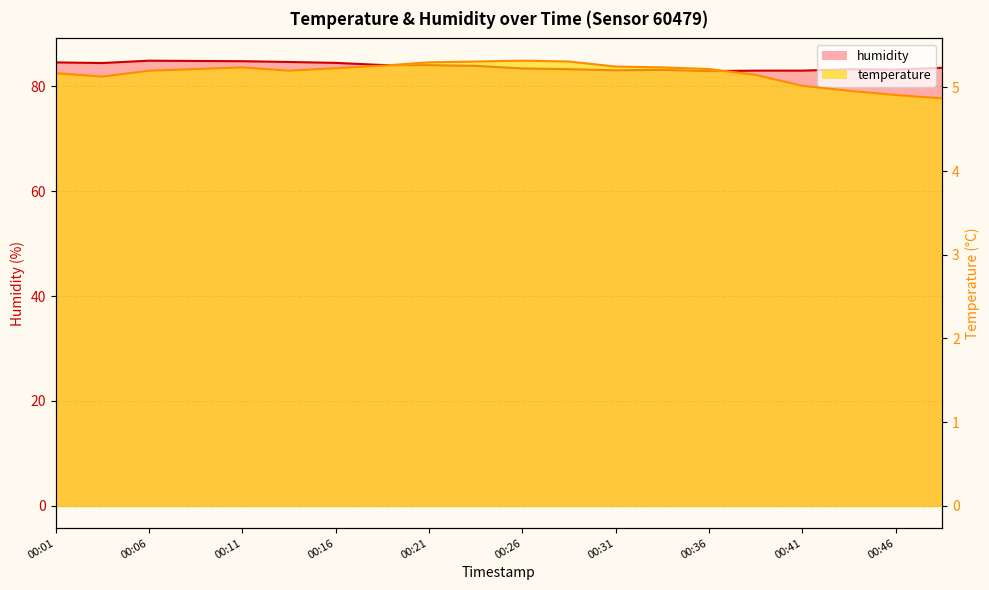

What is the approximate value of humidity at 00:48?

83.5